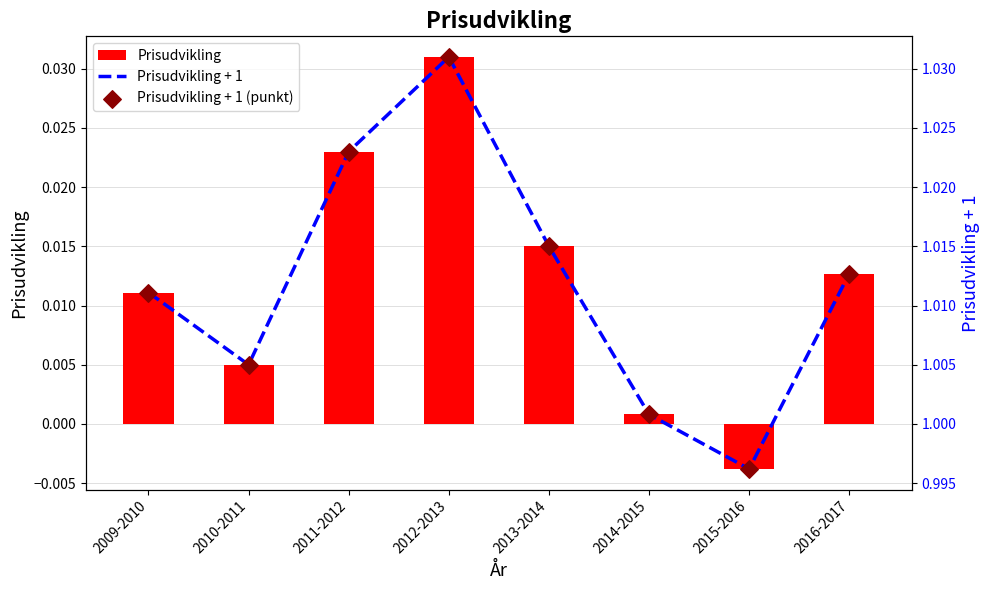

Is the value of Prisudvikling + 1 at 2015-2016 greater than the value of Prisudvikling at 2009-2010?

Yes